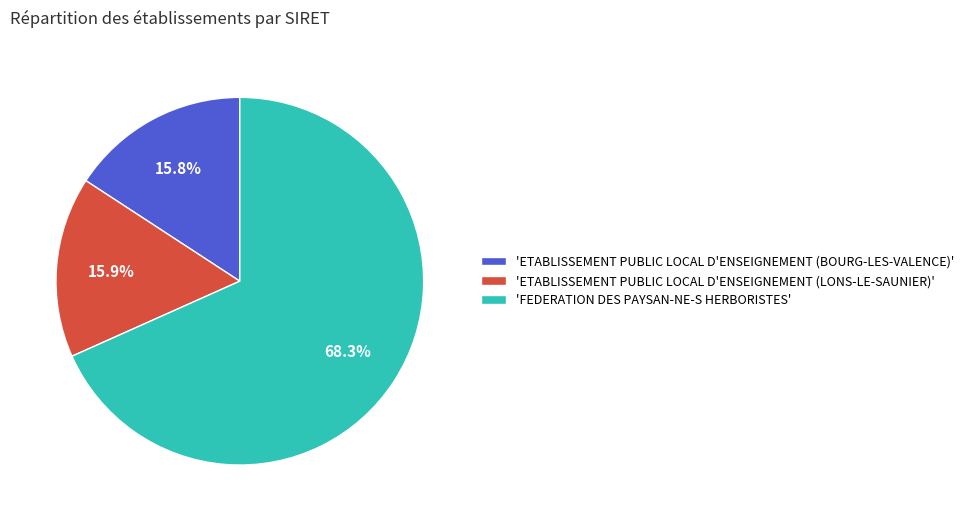

Is there a majority slice in this chart?

Yes